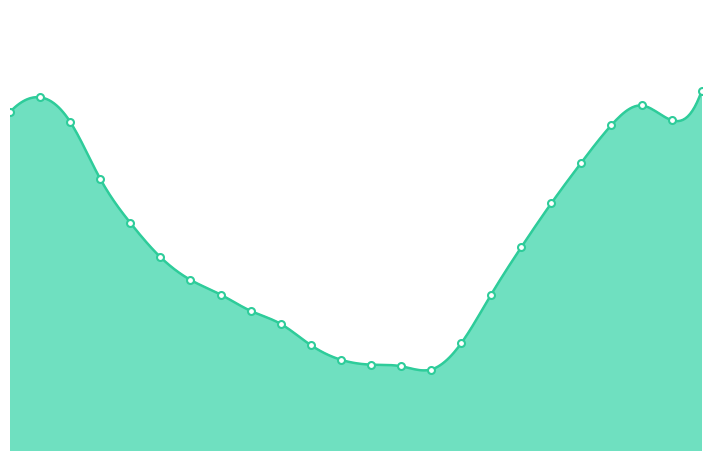

Reading right to left, transcribe all the data shown in this chart.

36.5	34.7	35.6	34.4	32.1	29.6	26.9	24.0	21.0	19.4	19.6	19.7	20.0	20.9	22.2	23.0	24.0	24.9	26.3	28.4	31.1	34.6	36.1	35.2